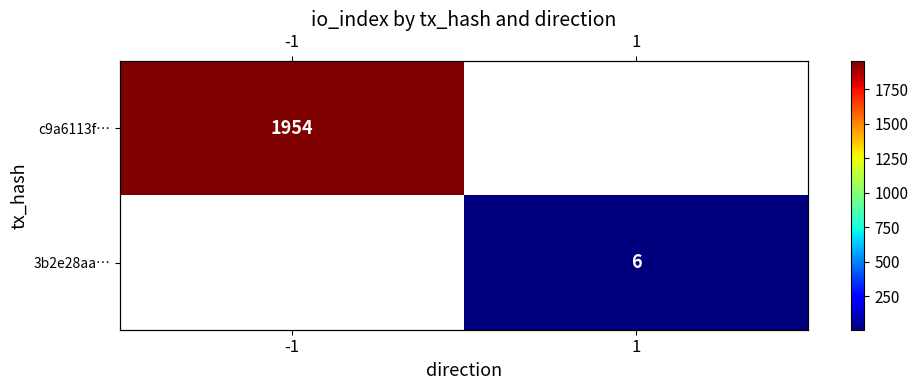

Is the value of 3b2e28aa… at 1 greater than the value of c9a6113f… at -1?

No